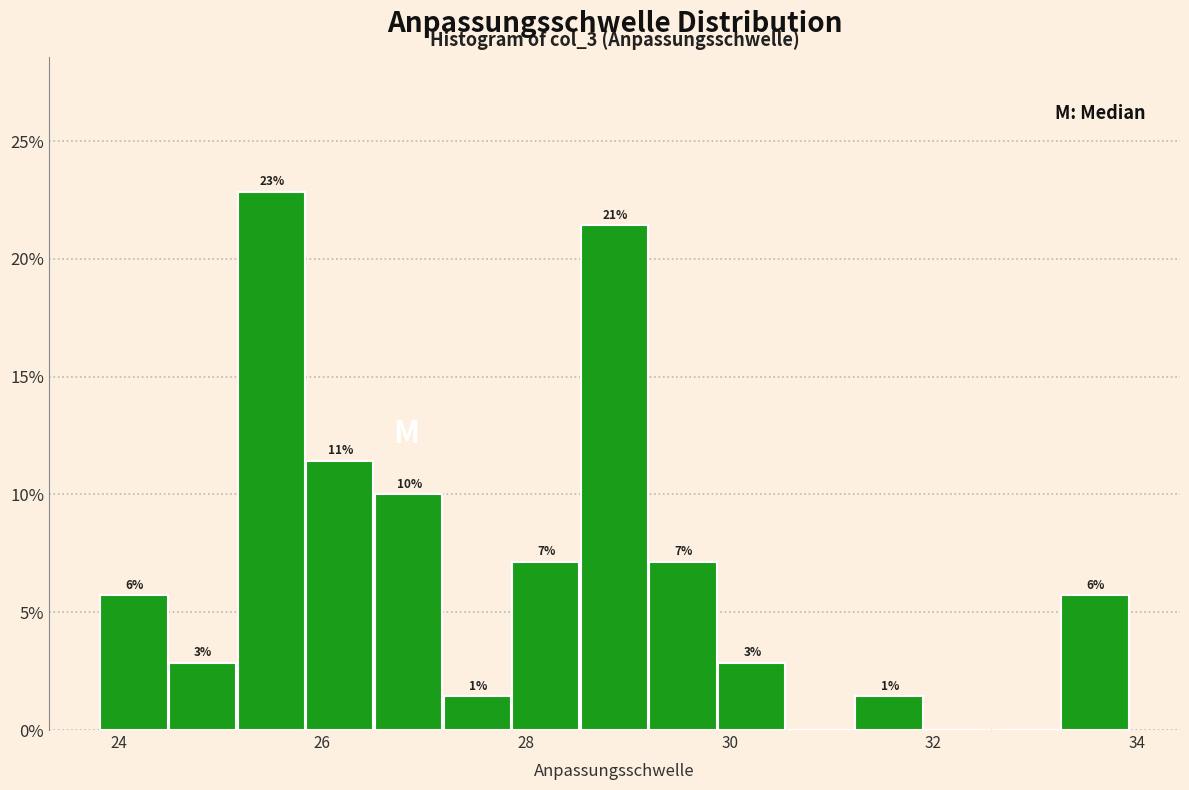

Around what value on the x-axis is the tallest bar? Give the approximate position of its centre, as read against the axis.

25.4